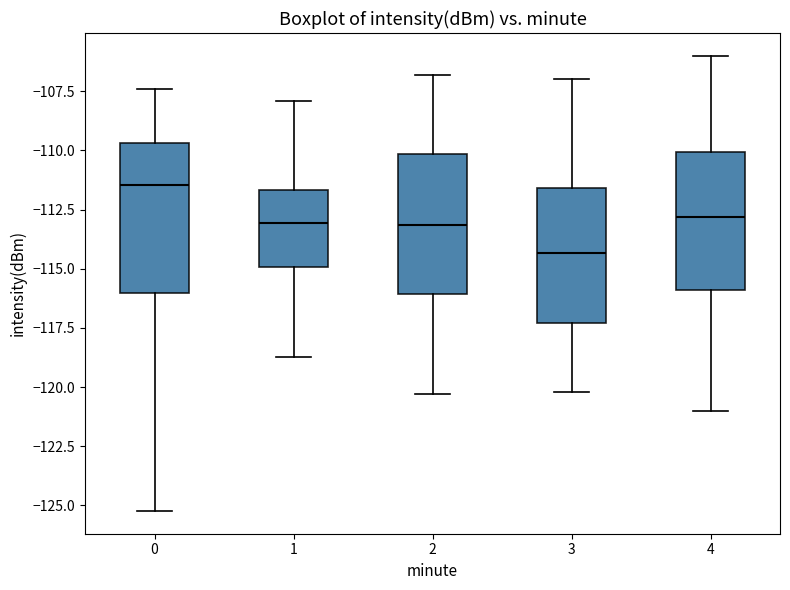

Where does the median line of the box at x = 0 sit on the y-axis? The values are not printed on the chart, so give them approximately, as read against the axis.

-111.5